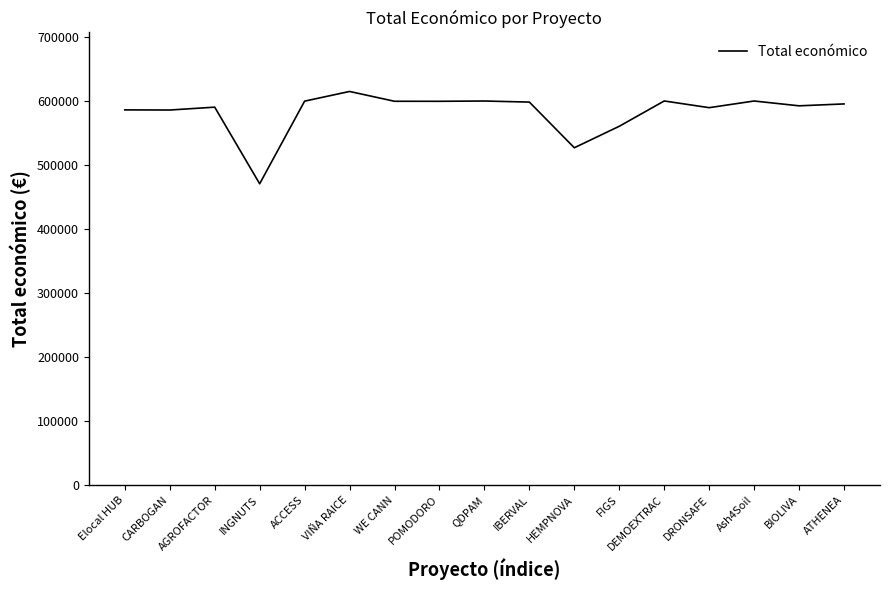

What is the difference between the second highest and minimum values?

129368